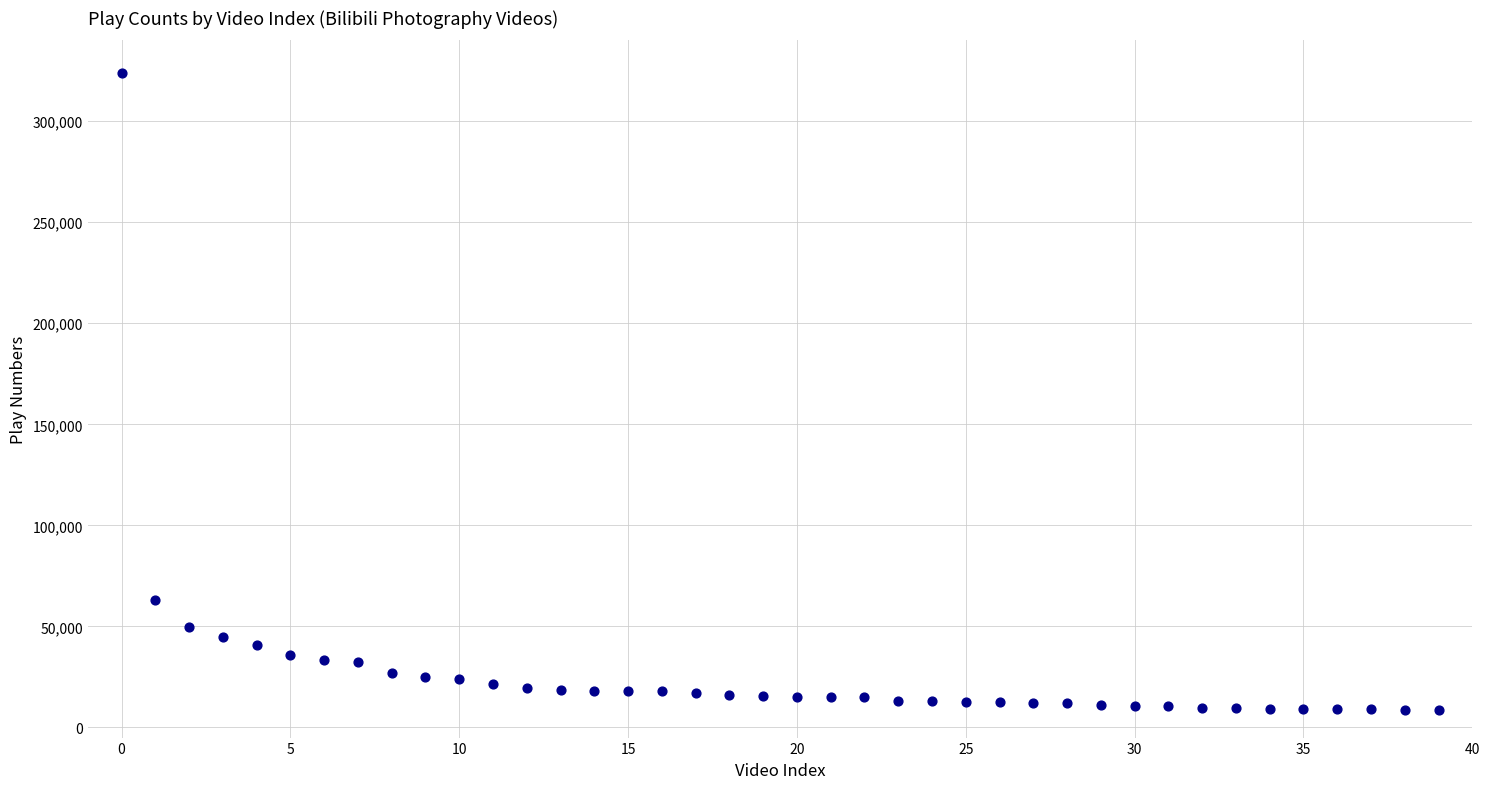

What is the range of Y values (max minus min)?

315213